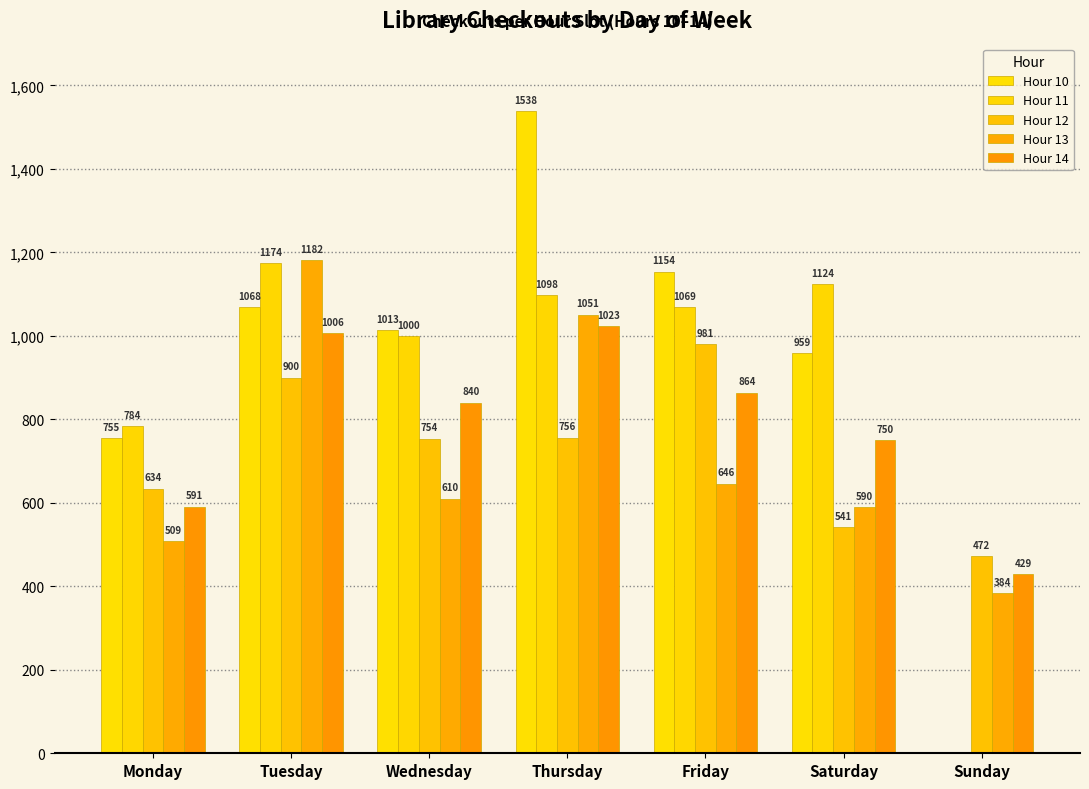

True or false: Hour 10 has a value of 1538 at Thursday.

True